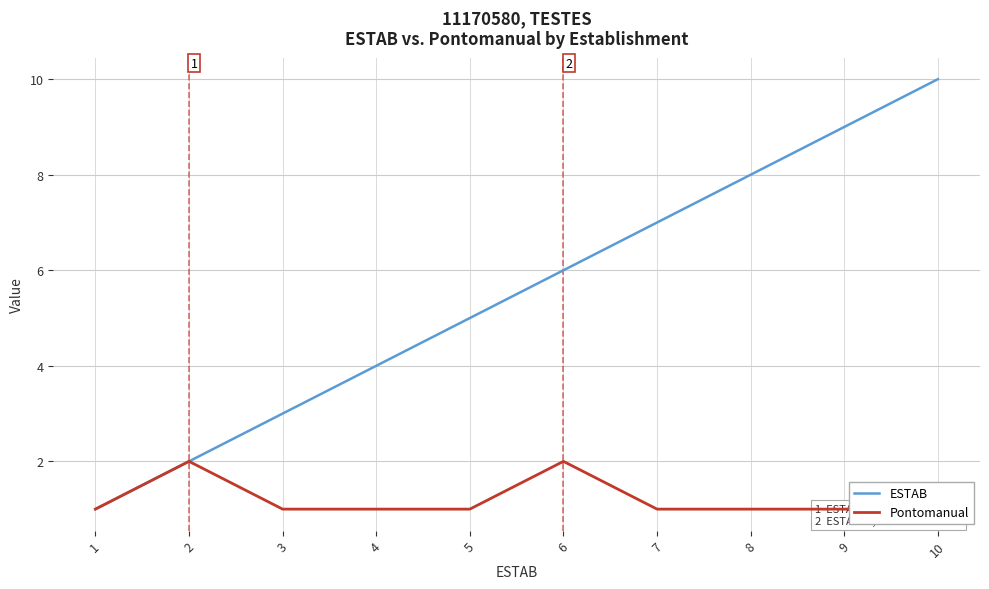

Which series has the largest range (max minus min)?

ESTAB